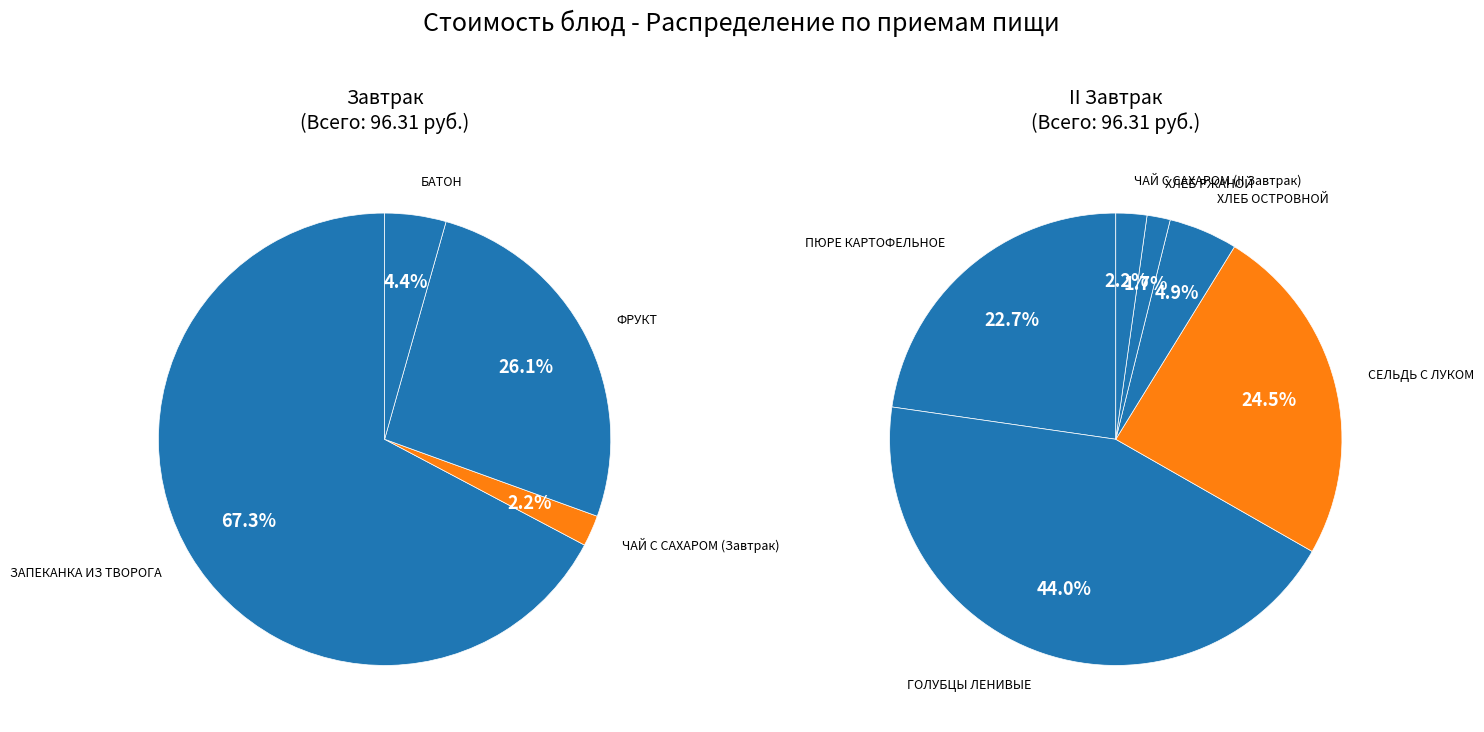

Rank the categories by value from lowest to highest.

ХЛЕБ РЖАНОЙ, ЧАЙ С САХАРОМ (II Завтрак), ЧАЙ С САХАРОМ (Завтрак), БАТОН, ХЛЕБ ОСТРОВНОЙ, ПЮРЕ КАРТОФЕЛЬНОЕ, СЕЛЬДЬ С ЛУКОМ, ФРУКТ, ГОЛУБЦЫ ЛЕНИВЫЕ, ЗАПЕКАНКА ИЗ ТВОРОГА